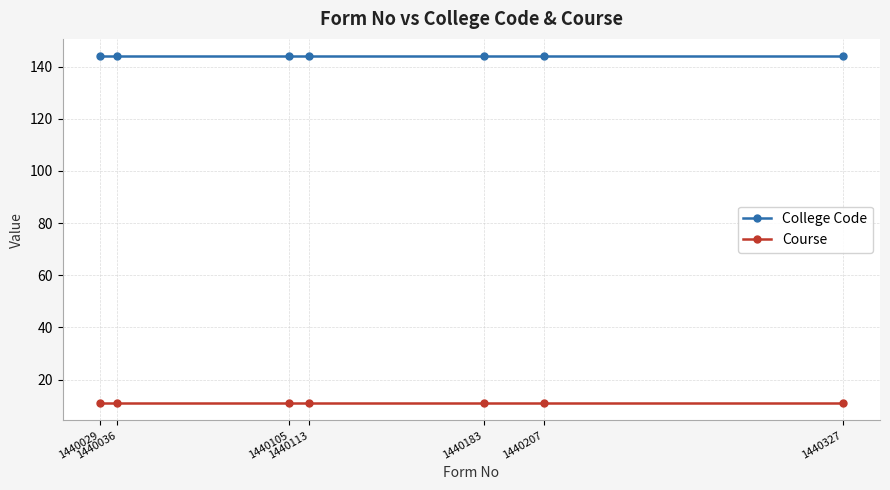

Which series has the largest total across all categories?

College Code